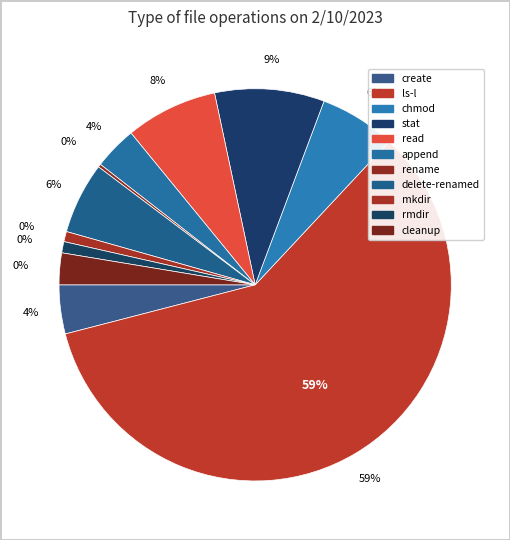

To the nearest percent, what portion does read represent?

8%